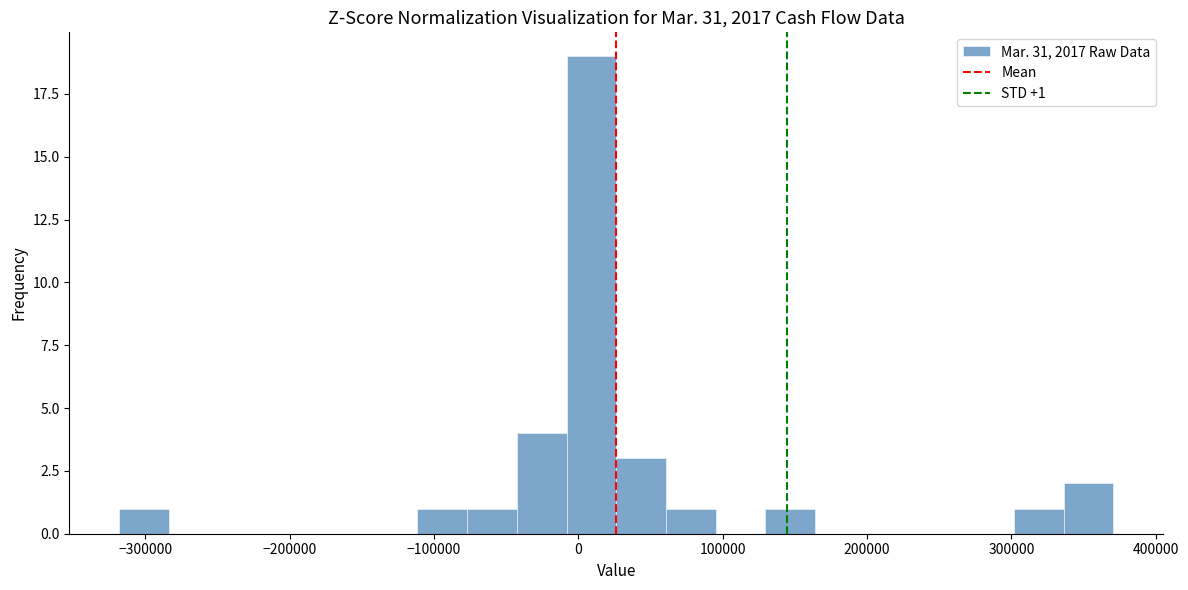

Read against the x-axis, roughly where is the centre of the tallest bar?

10000